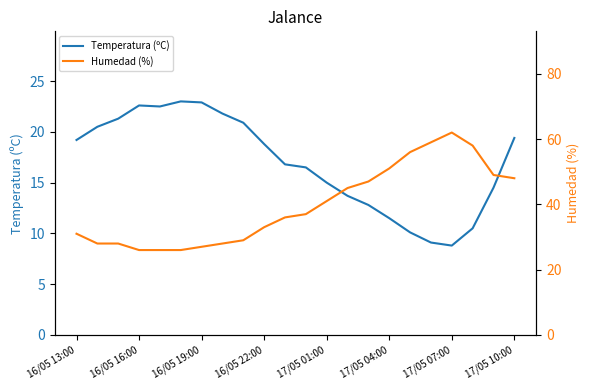

At which label does Temperatura (ºC) first exceed 18?

16/05 13:00